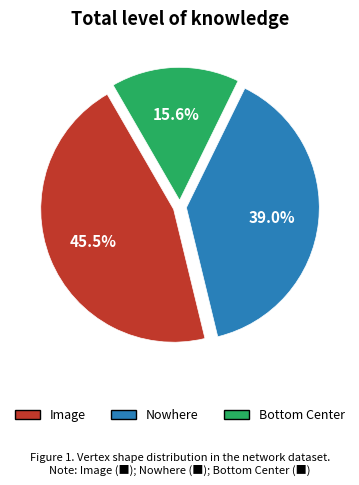

Does any single category account for the majority?

No